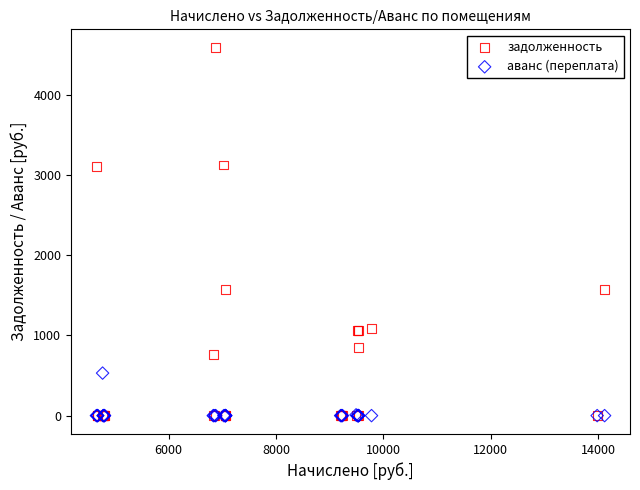

Which series contains the highest Y value?

задолженность